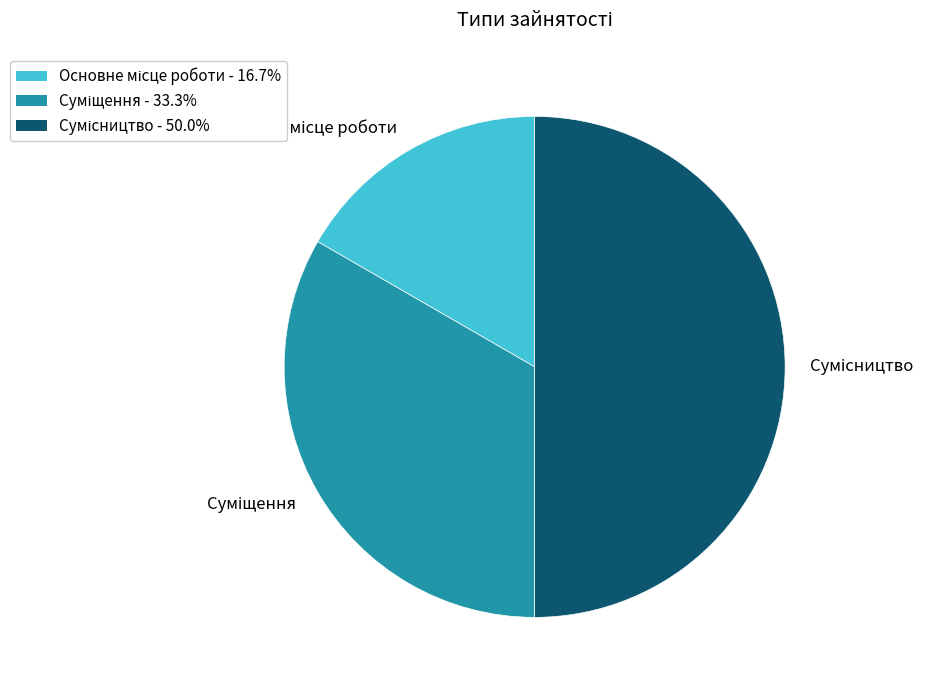

How many slices are in this pie chart?

3